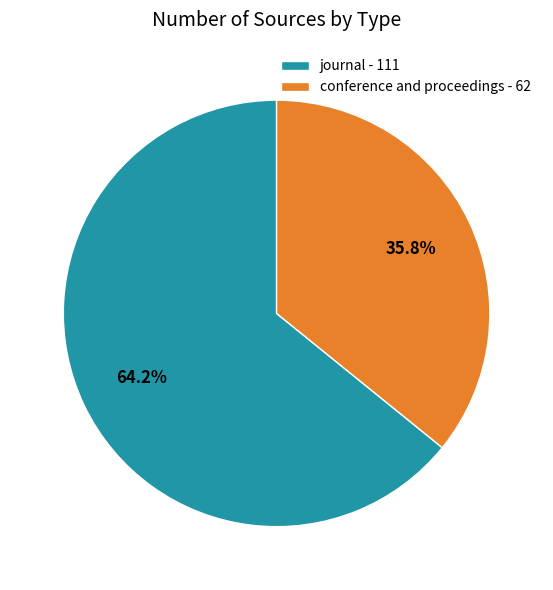

Is there any slice that represents more than half of the pie?

Yes